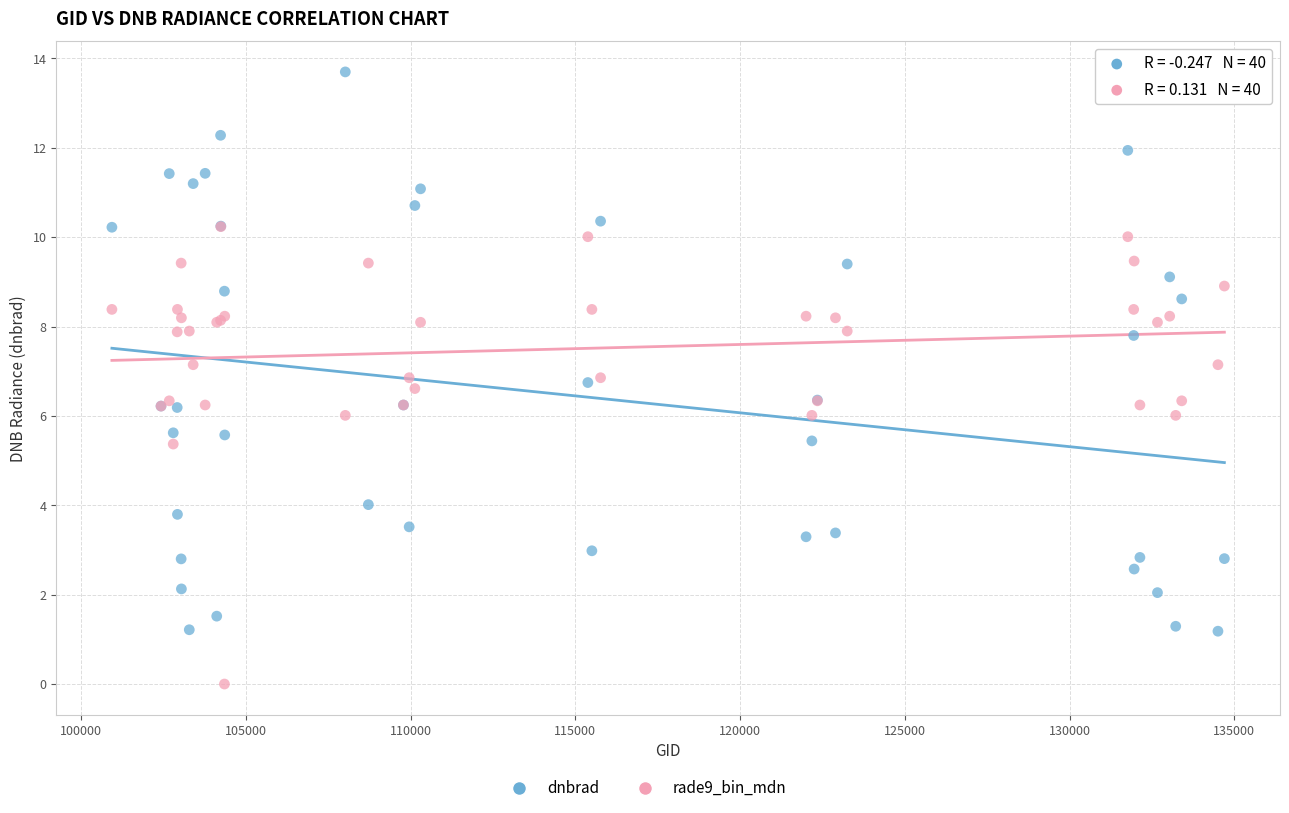

Which series has the widest spread of Y values?

dnbrad